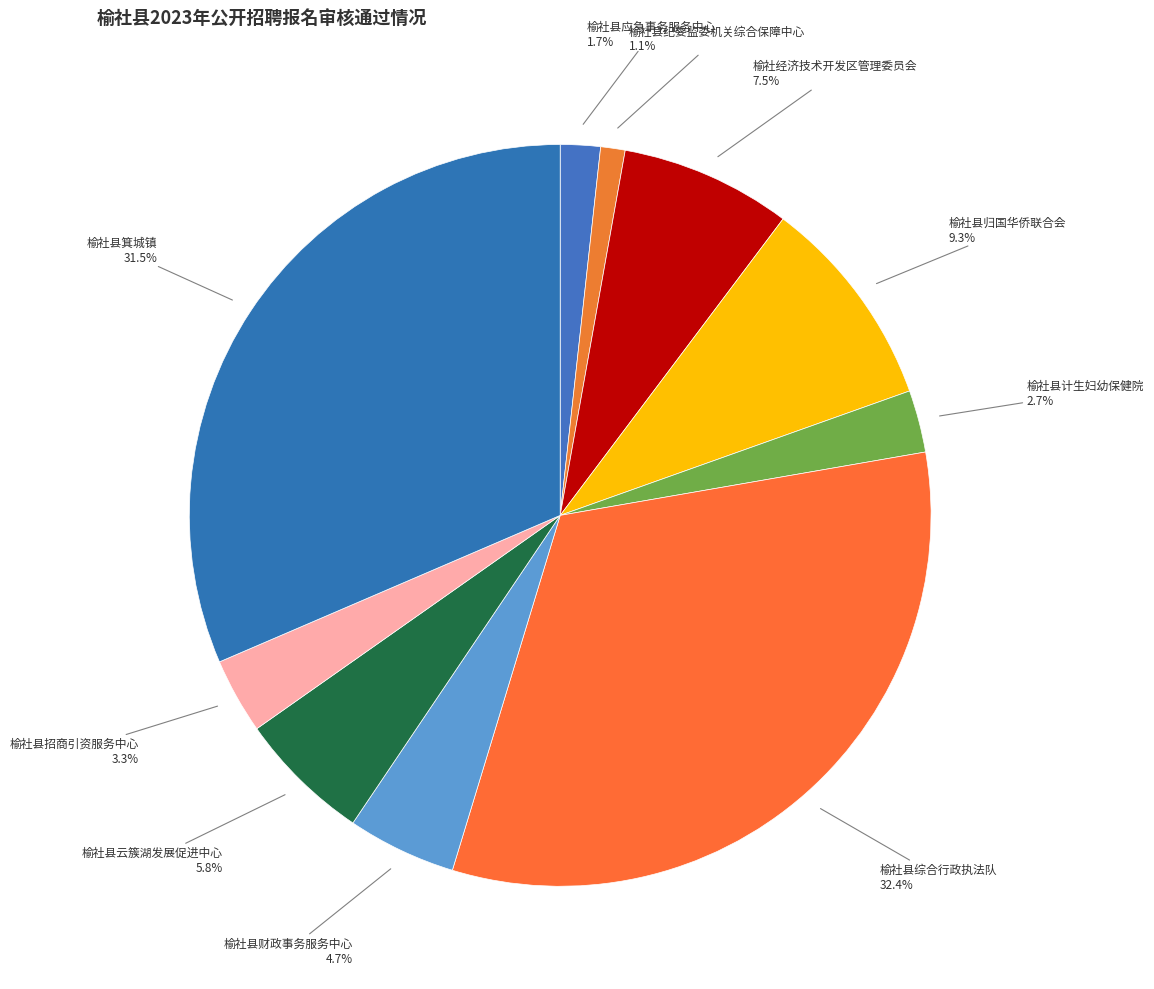

Between 榆社经济技术开发区管理委员会 and 榆社县综合行政执法队, which is larger?

榆社县综合行政执法队